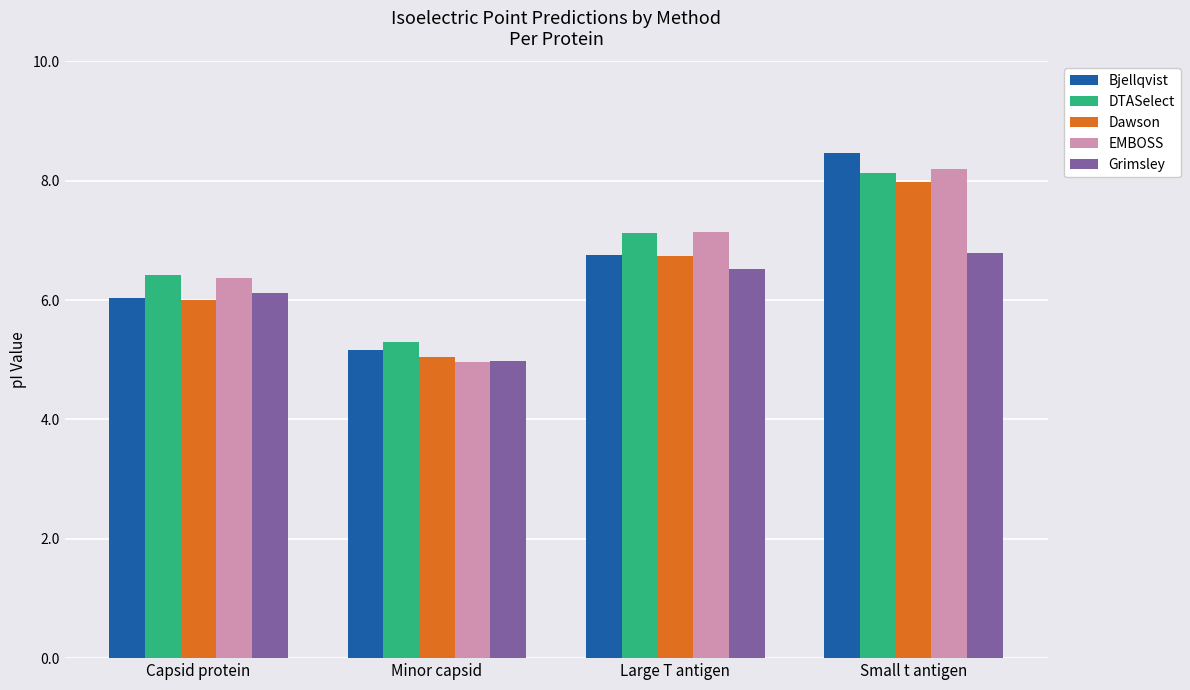

Which category has the lowest value in the Bjellqvist series?

Minor capsid